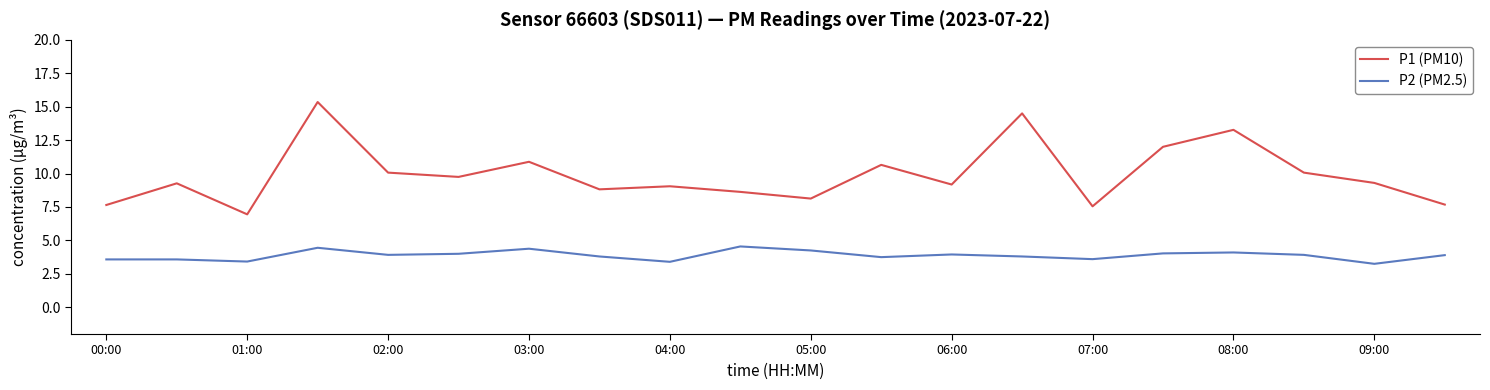

Which series has the largest total across all categories?

P1 (PM10)